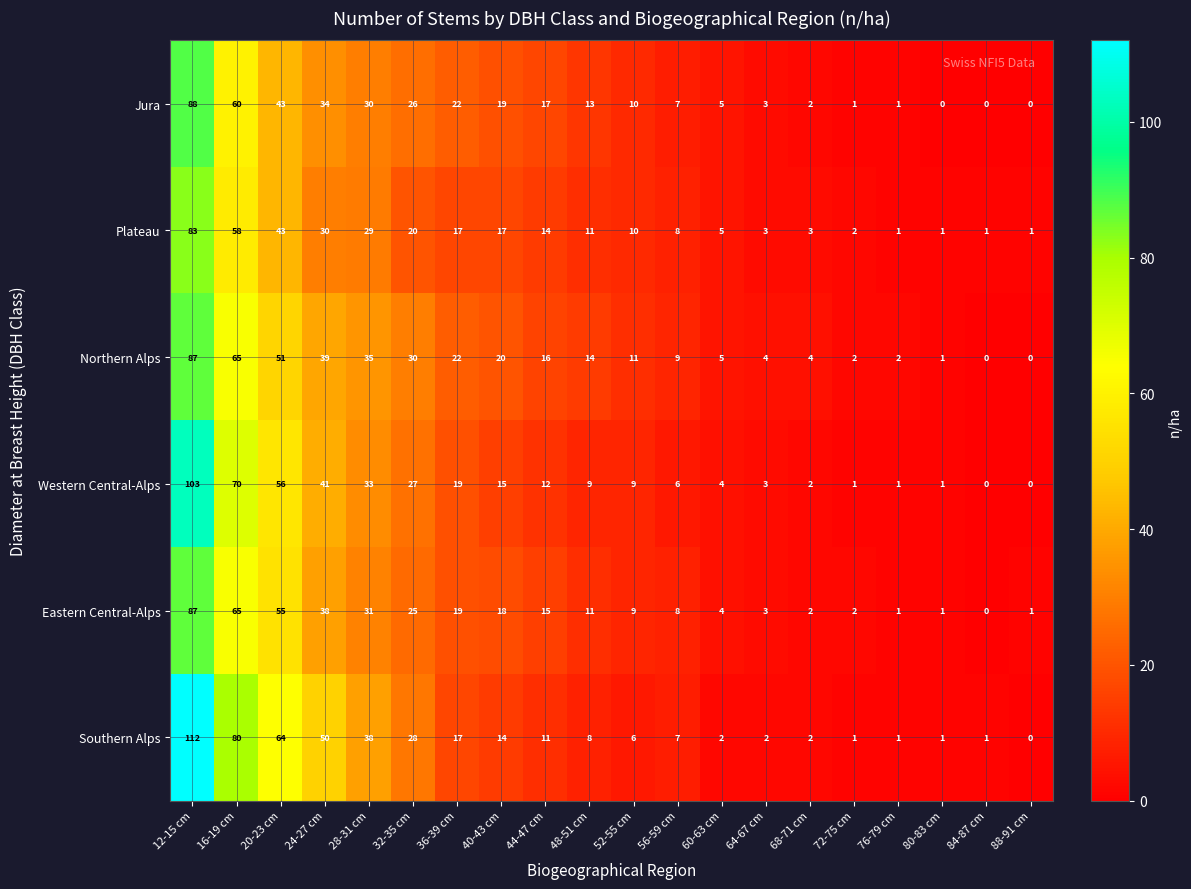

What is the difference between the second highest and second lowest values in the Jura series?

60